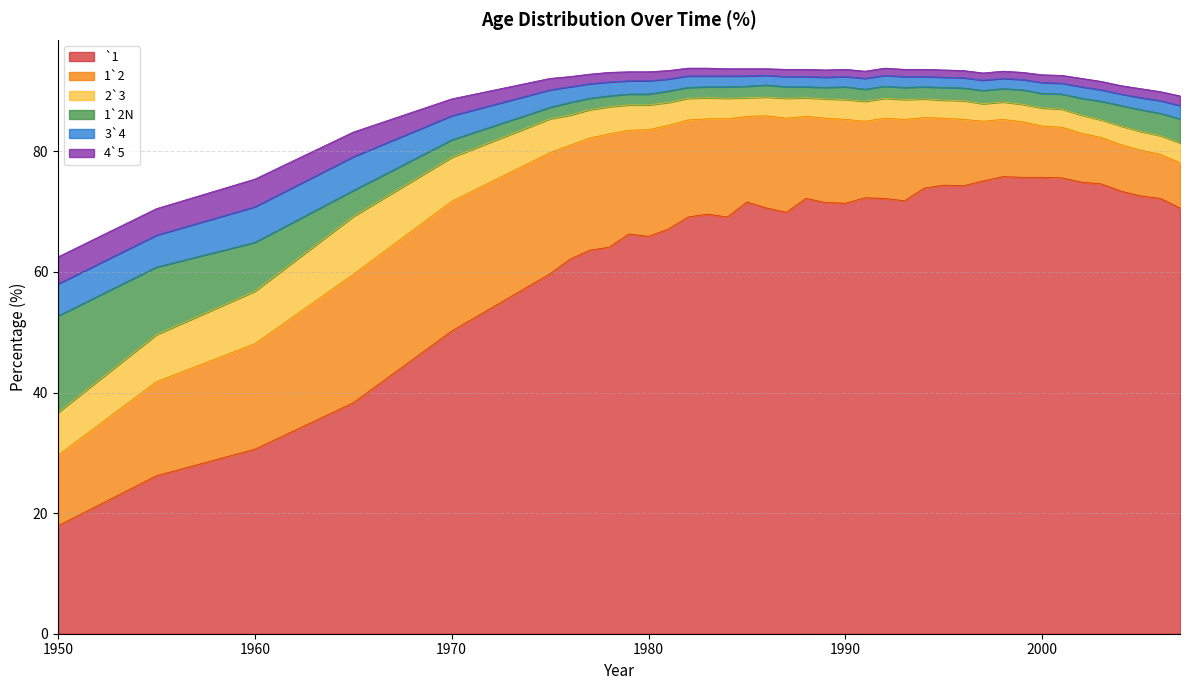

What are all the series names shown in the legend?

`1, 1`2, 2`3, 1`2N, 3`4, 4`5